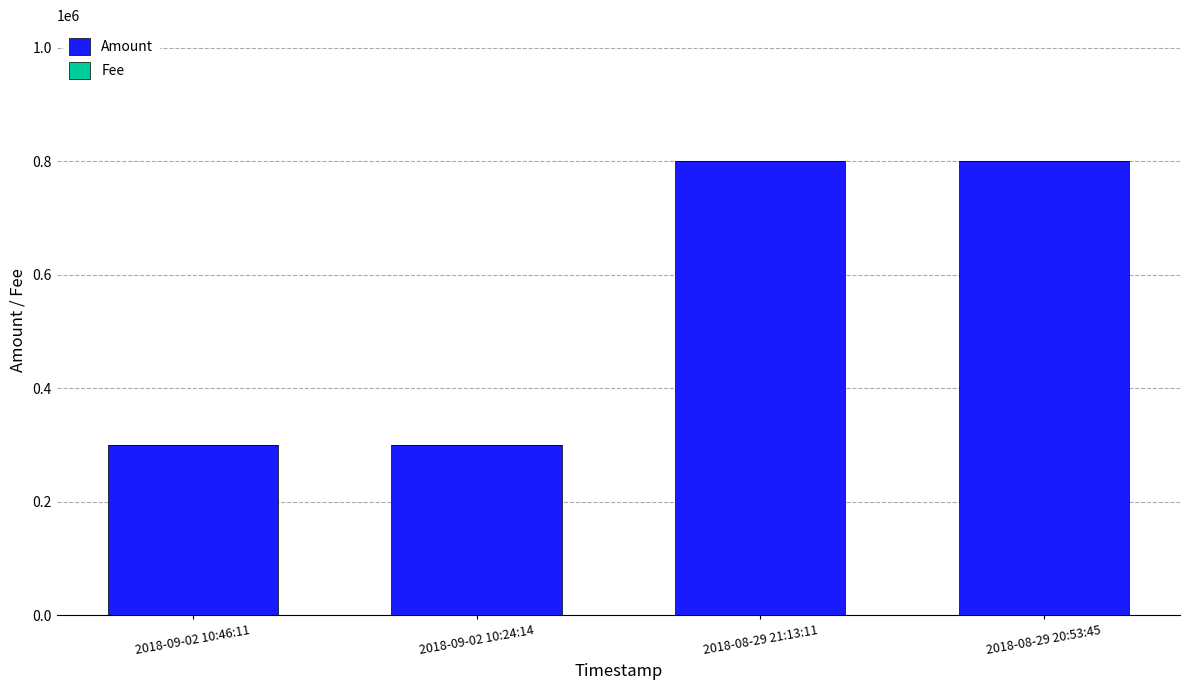

What is the highest value of the Amount series?

800000